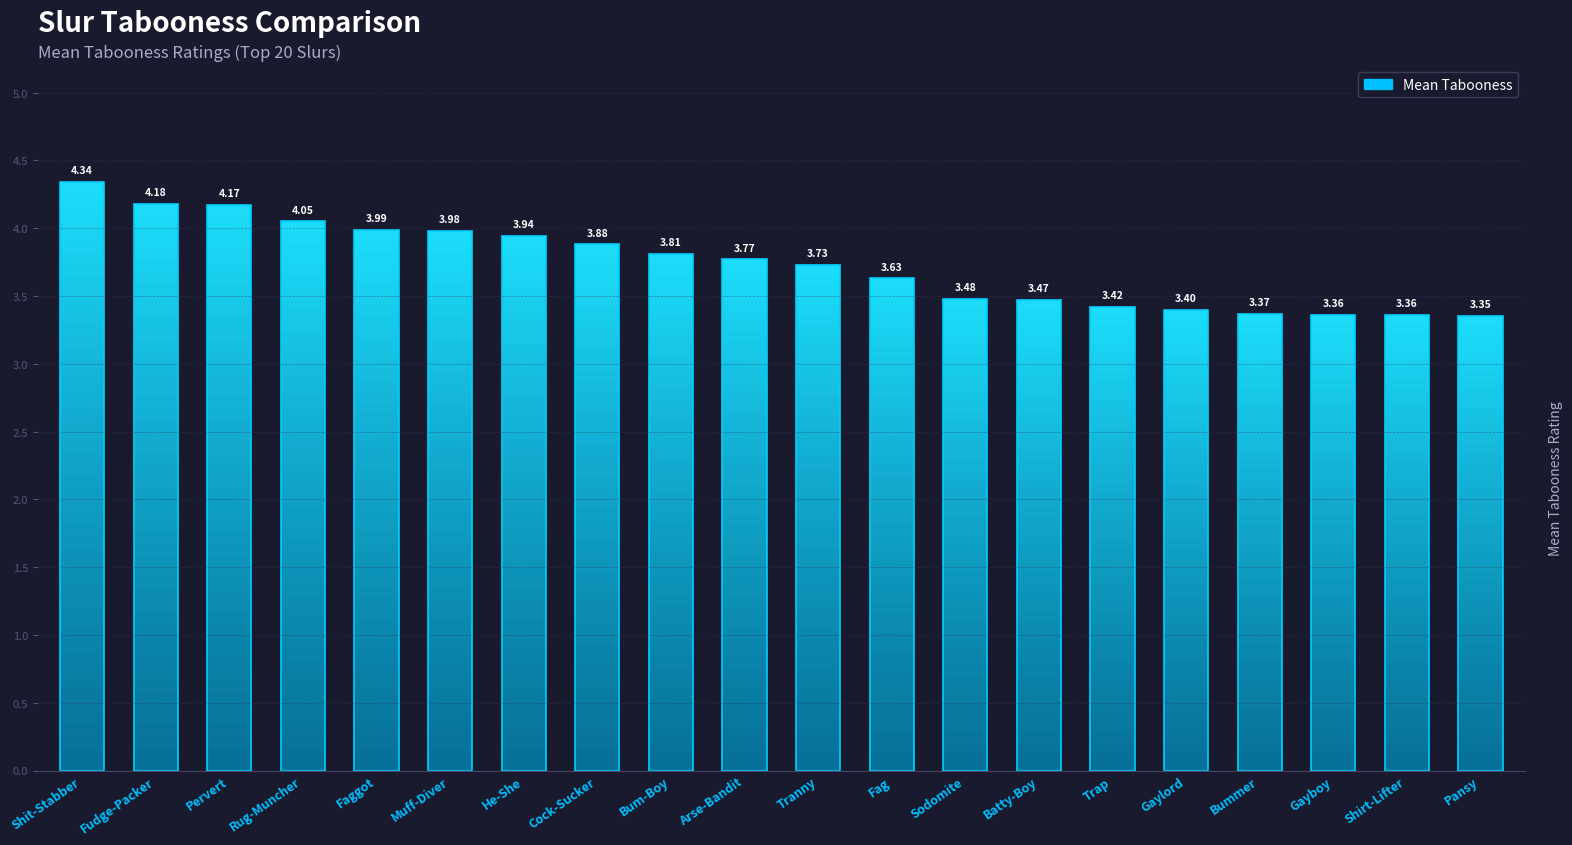

What is the sum of all values?

74.7